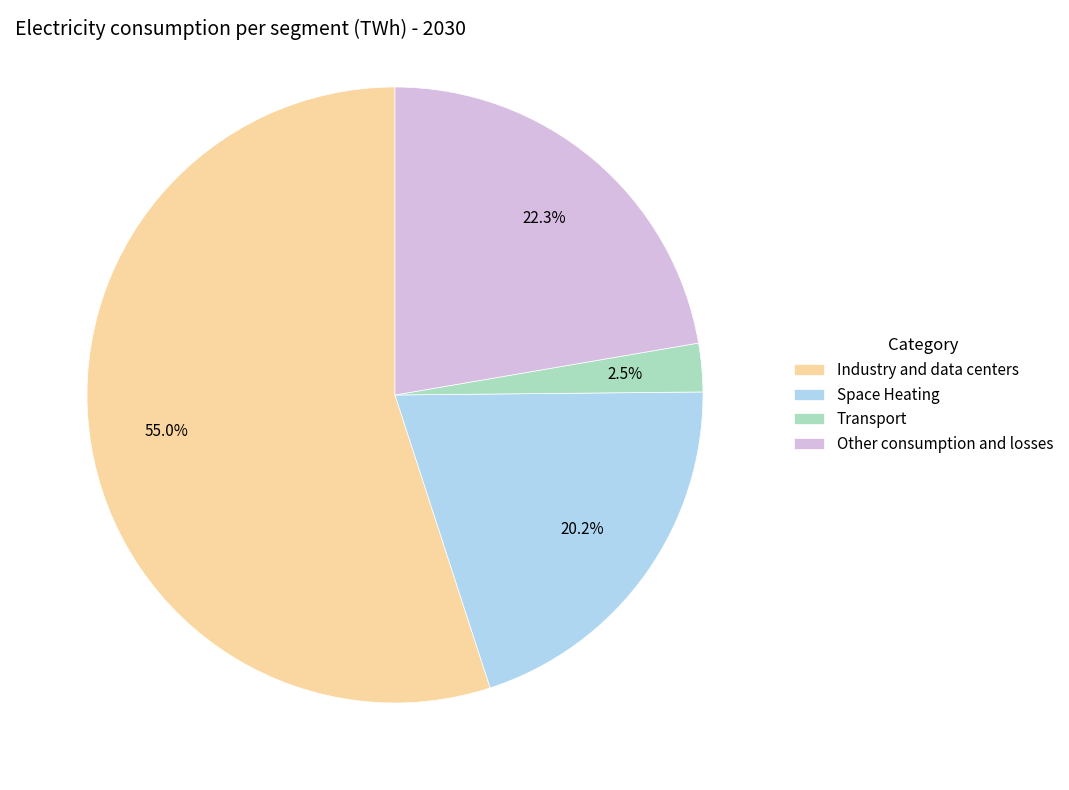

To the nearest percent, what portion does Space Heating represent?

20%